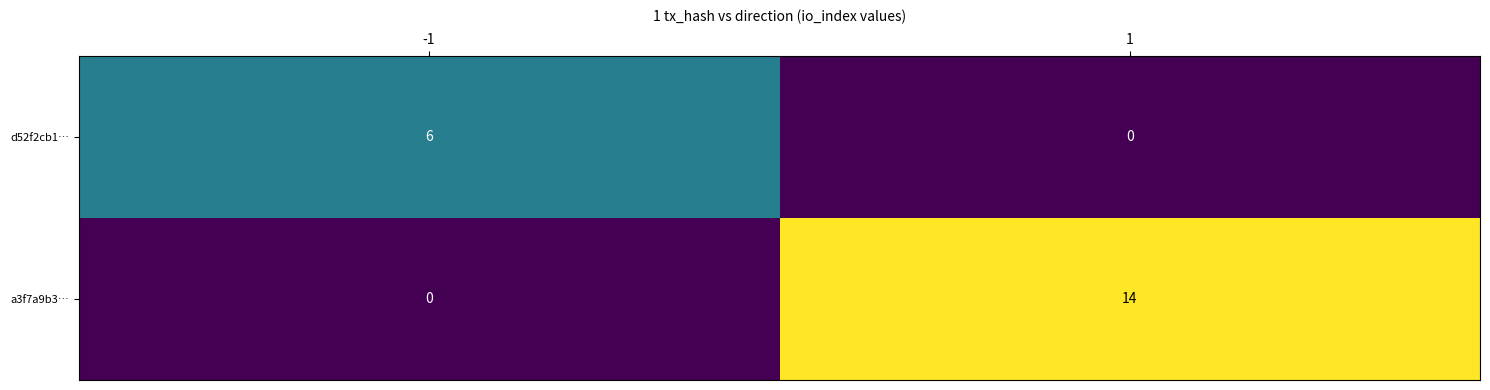

List the series in order of their overall mean, lowest first.

d52f2cb1…, a3f7a9b3…